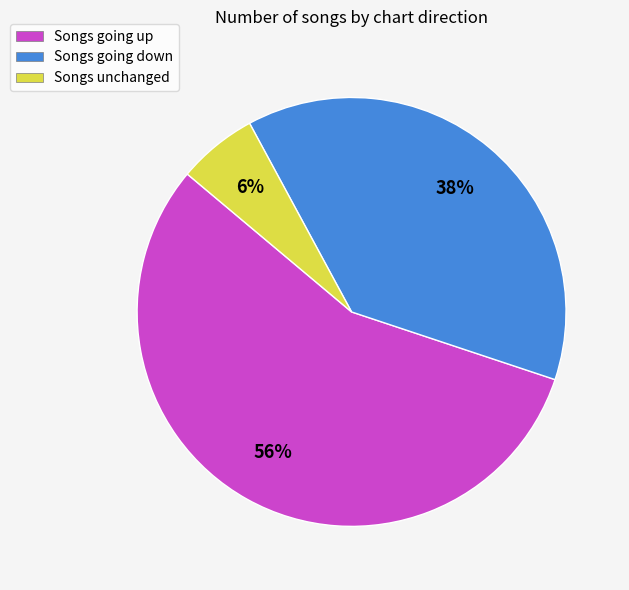

The Songs unchanged slice represents 13% of the pie. True or false?

False